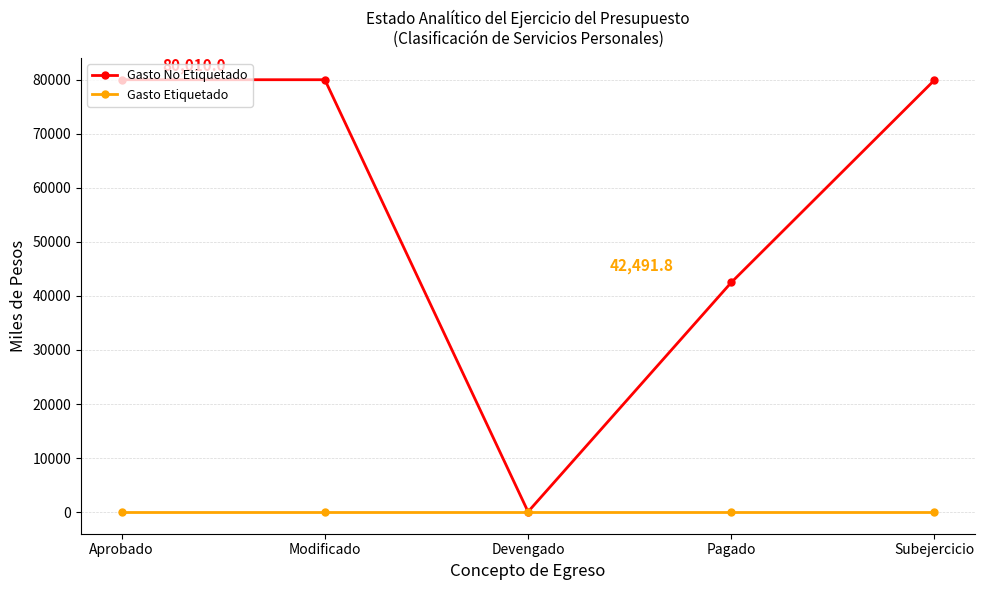

What is the value of the Gasto No Etiquetado point at the 1st from the left?

80010.0